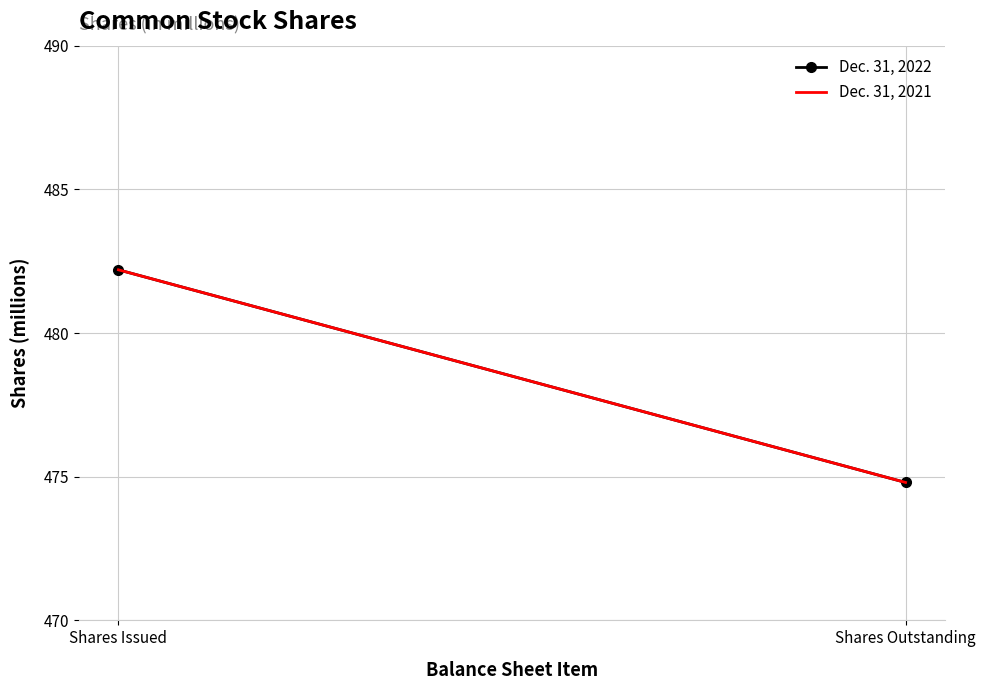

At Shares Issued, list the series in order from smallest to largest.

Dec. 31, 2022, Dec. 31, 2021